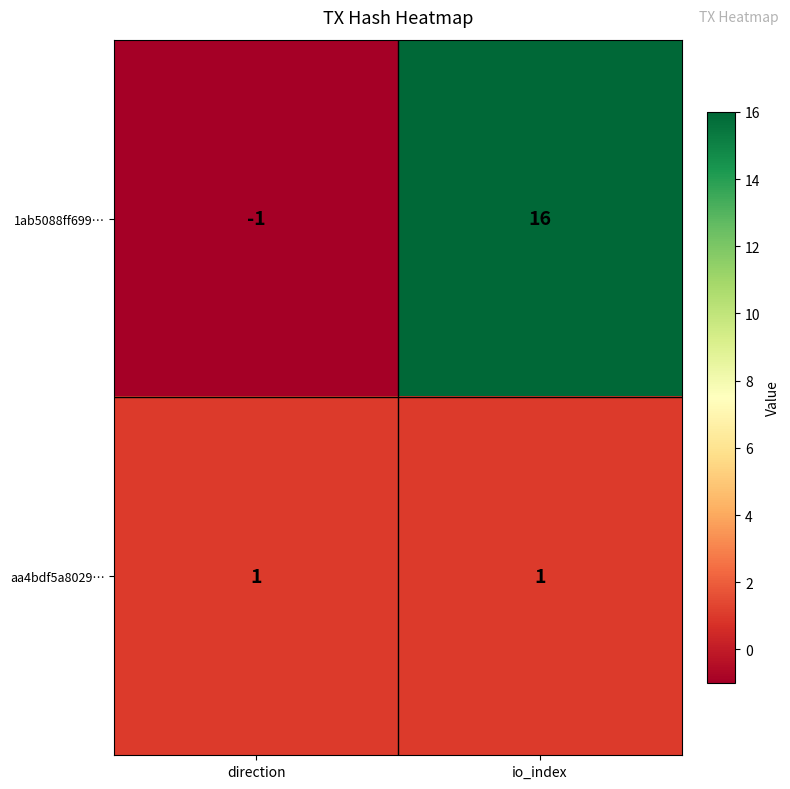

Reading right to left, list all the values displayed in this chart.

1ab5088ff699…: io_index=16	direction=-1
aa4bdf5a8029…: io_index=1	direction=1